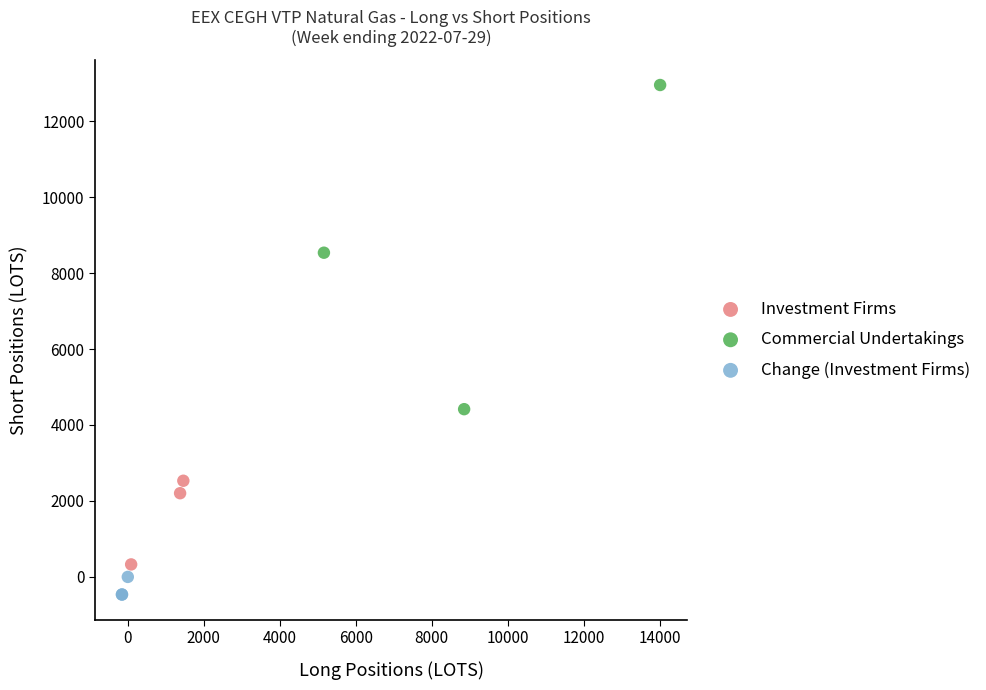

Which series reaches the maximum Y coordinate?

Commercial Undertakings